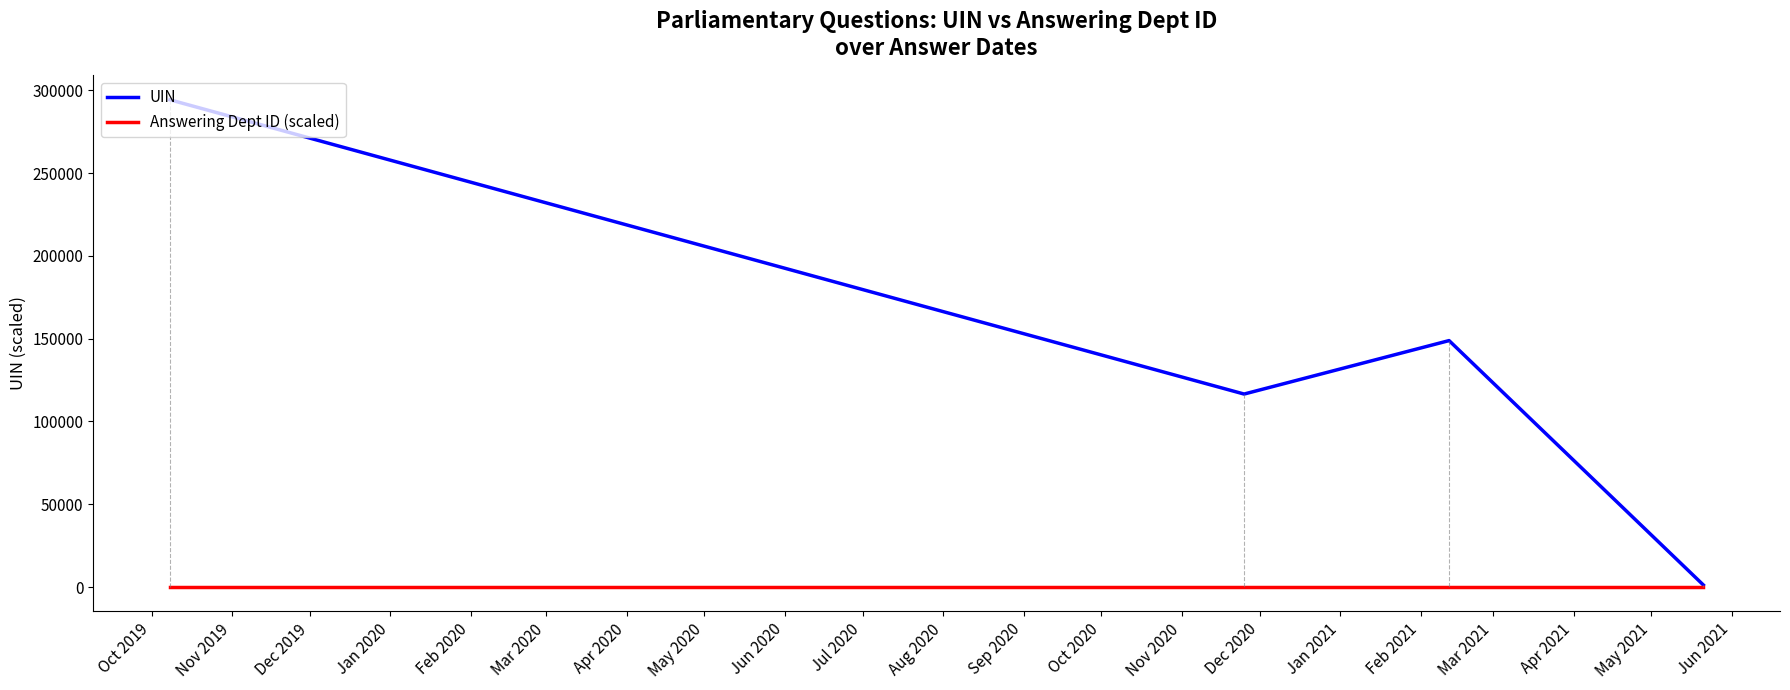

How many interior local valleys does the UIN series have?

1